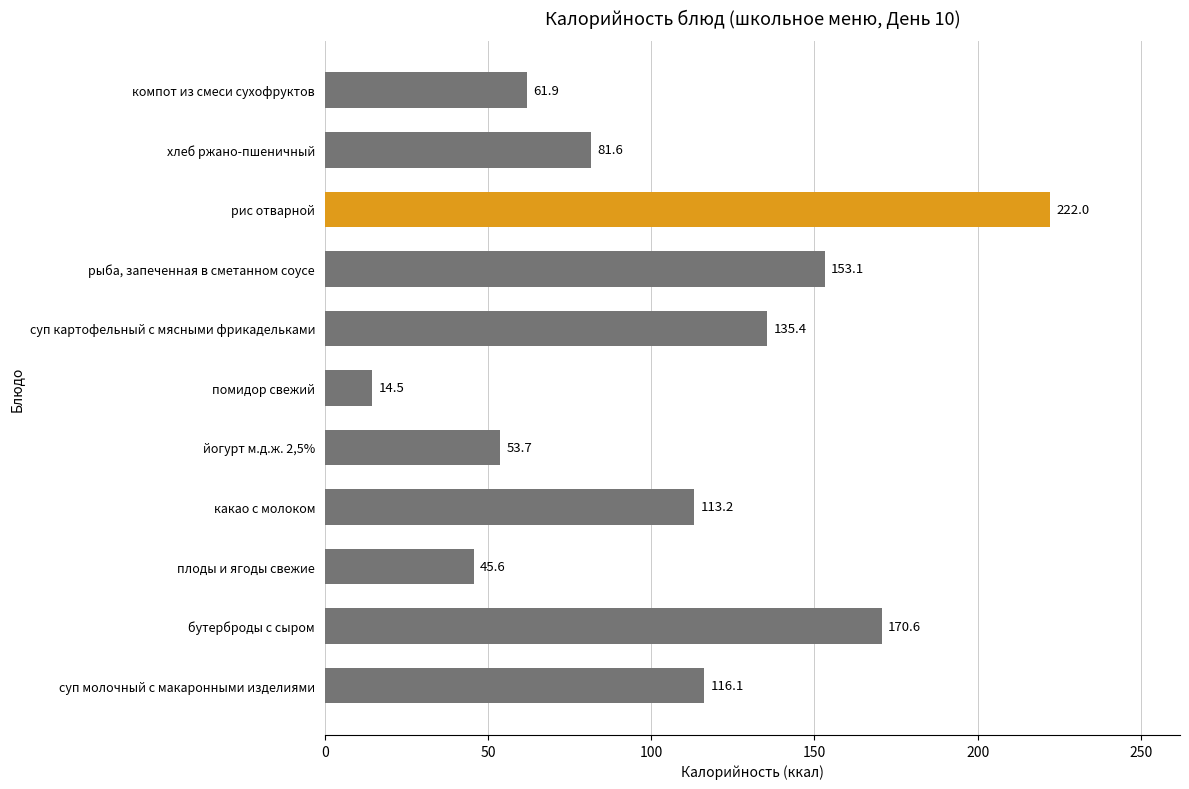

Which has a higher value, помидор свежий or плоды и ягоды свежие?

плоды и ягоды свежие